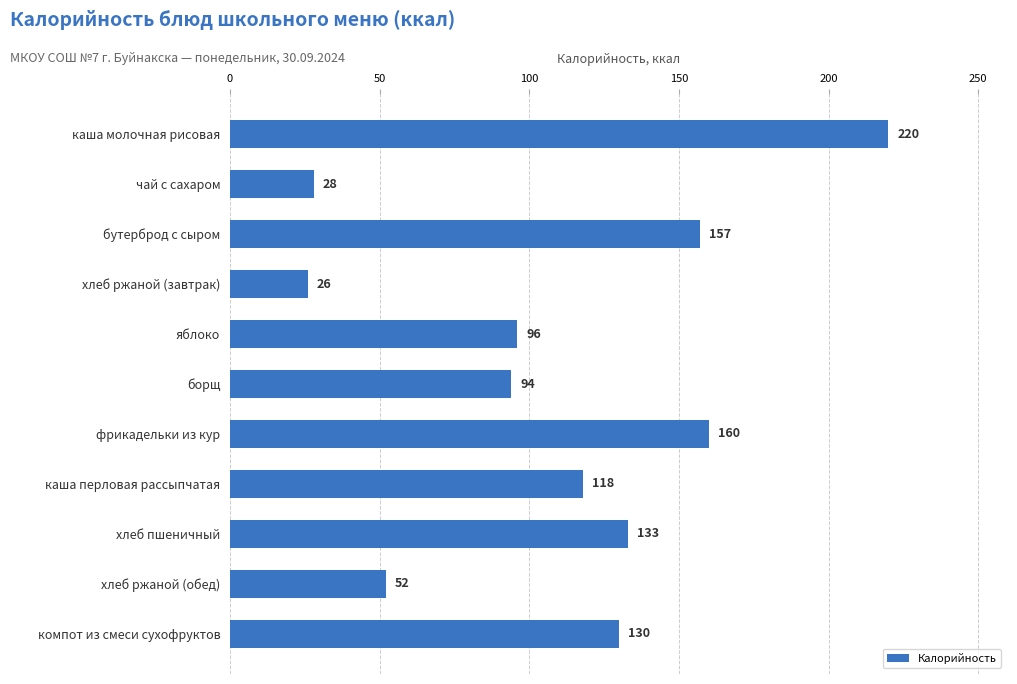

Is it true that the value at яблоко is 96?

True